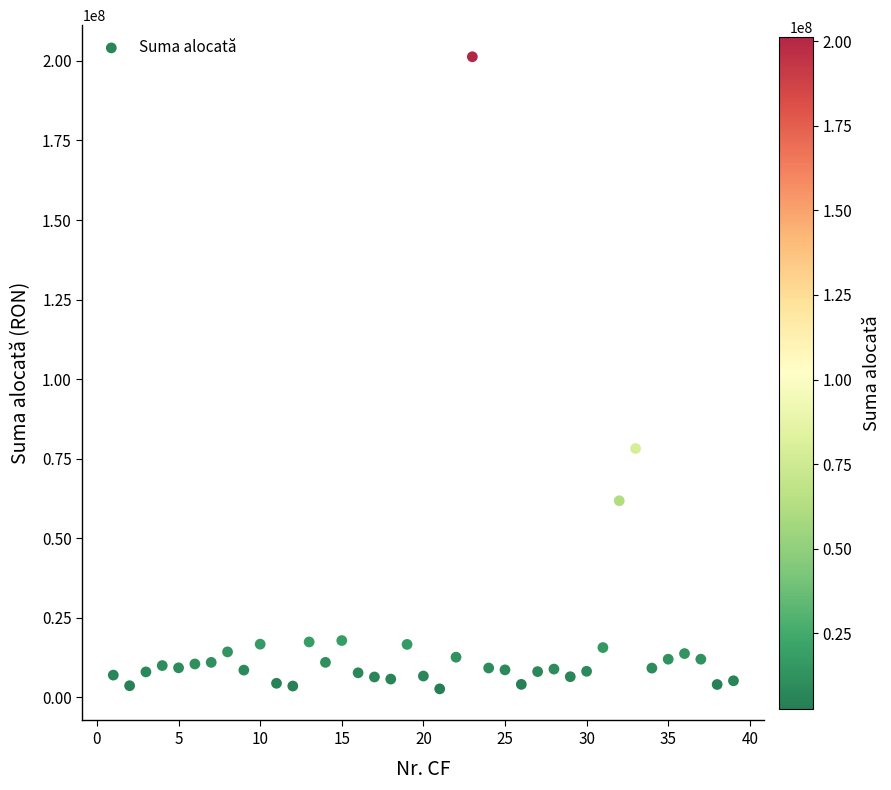

What Y value in the scatter plot is closest to 101987770?

78208103.0